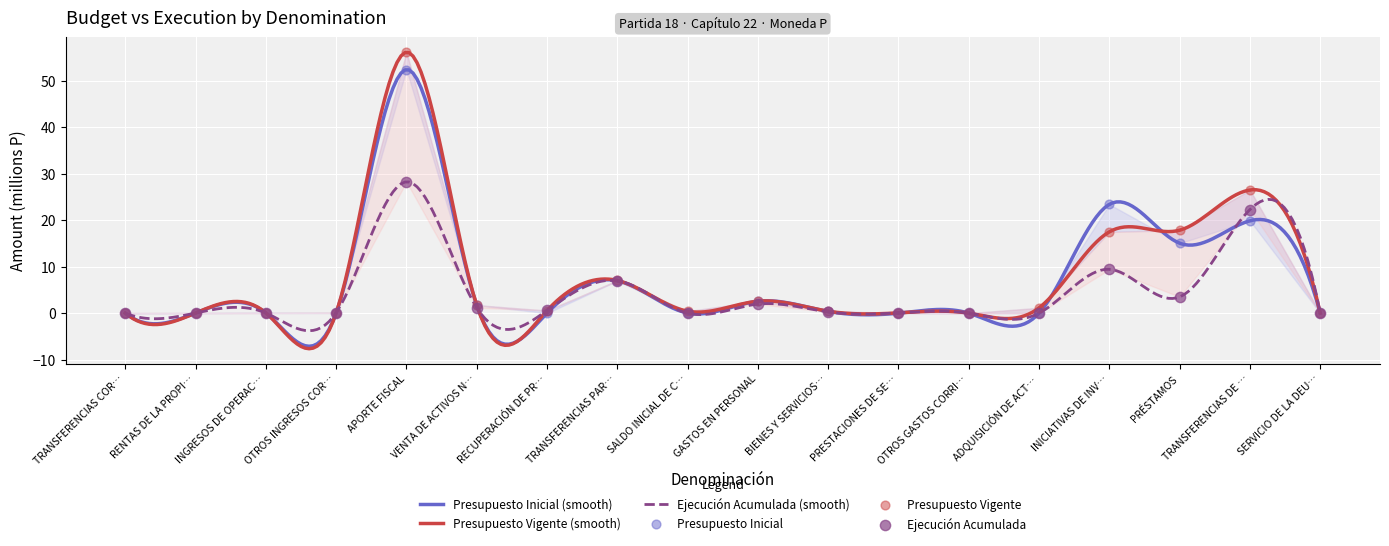

Which series has the largest total across all categories?

Presupuesto Vigente